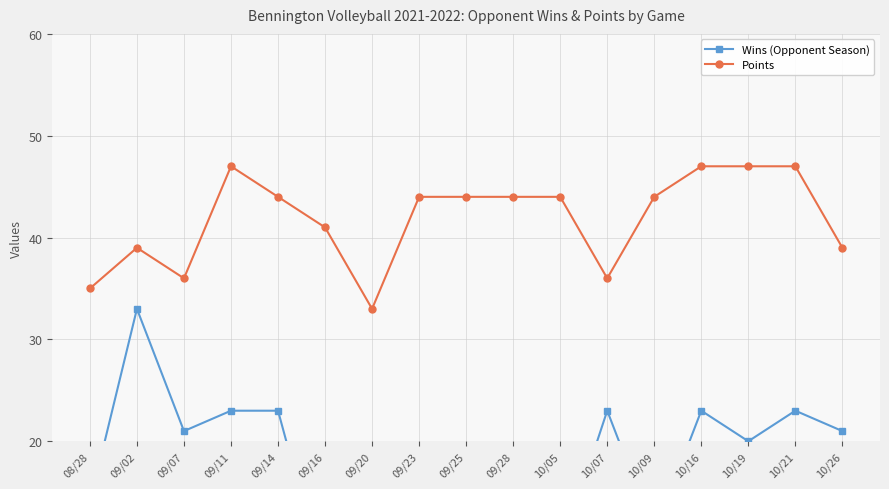

How many lines are shown in the chart?

2